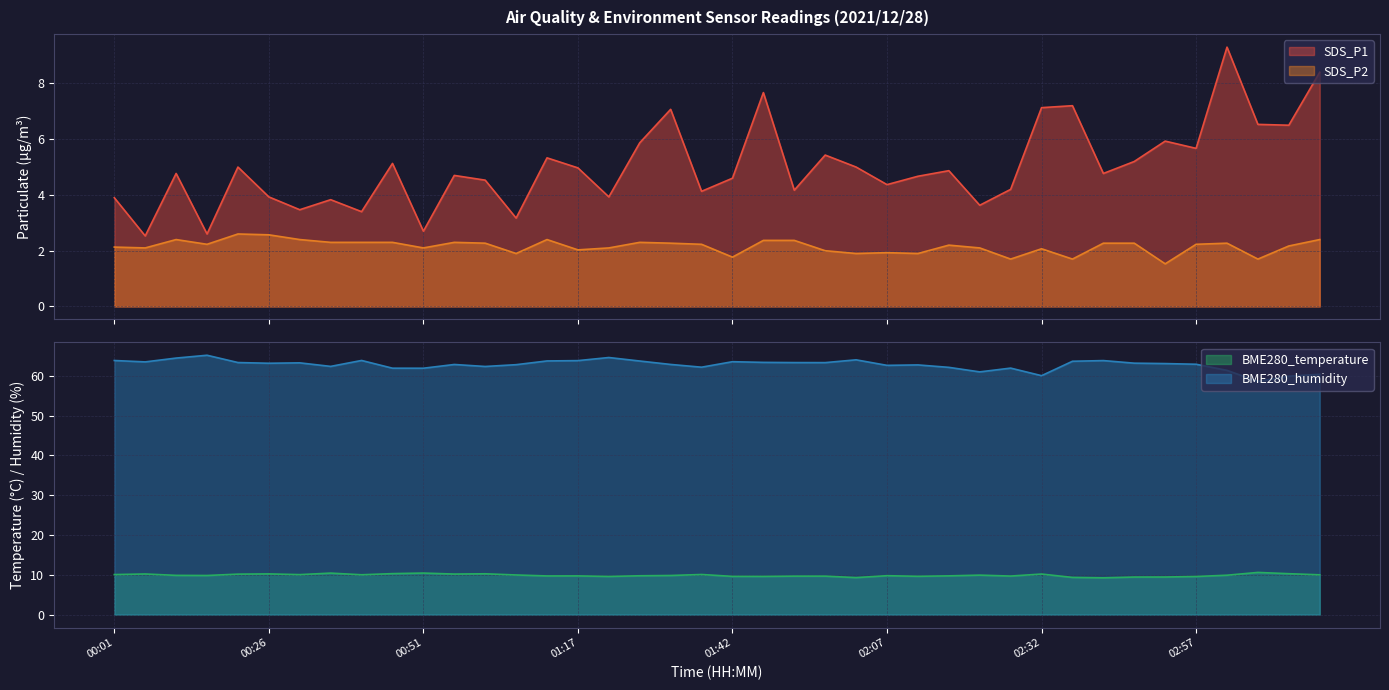

How many lines are shown in the chart?

4